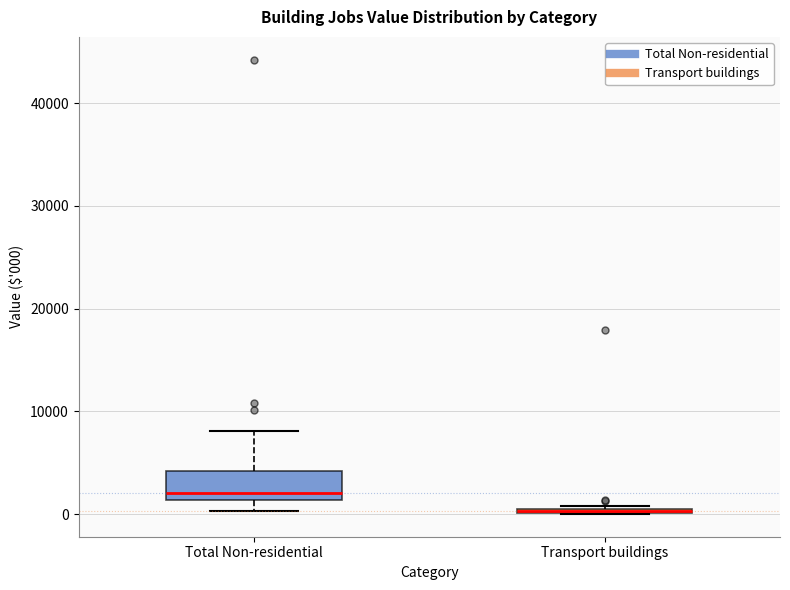

Which box is the tallest, from its lower edge to its upper edge?

Total Non-residential